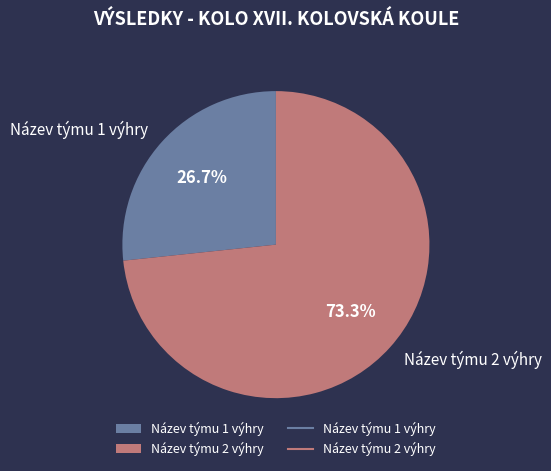

To the nearest percent, what is the difference between the largest and smallest slice percentages?

47%